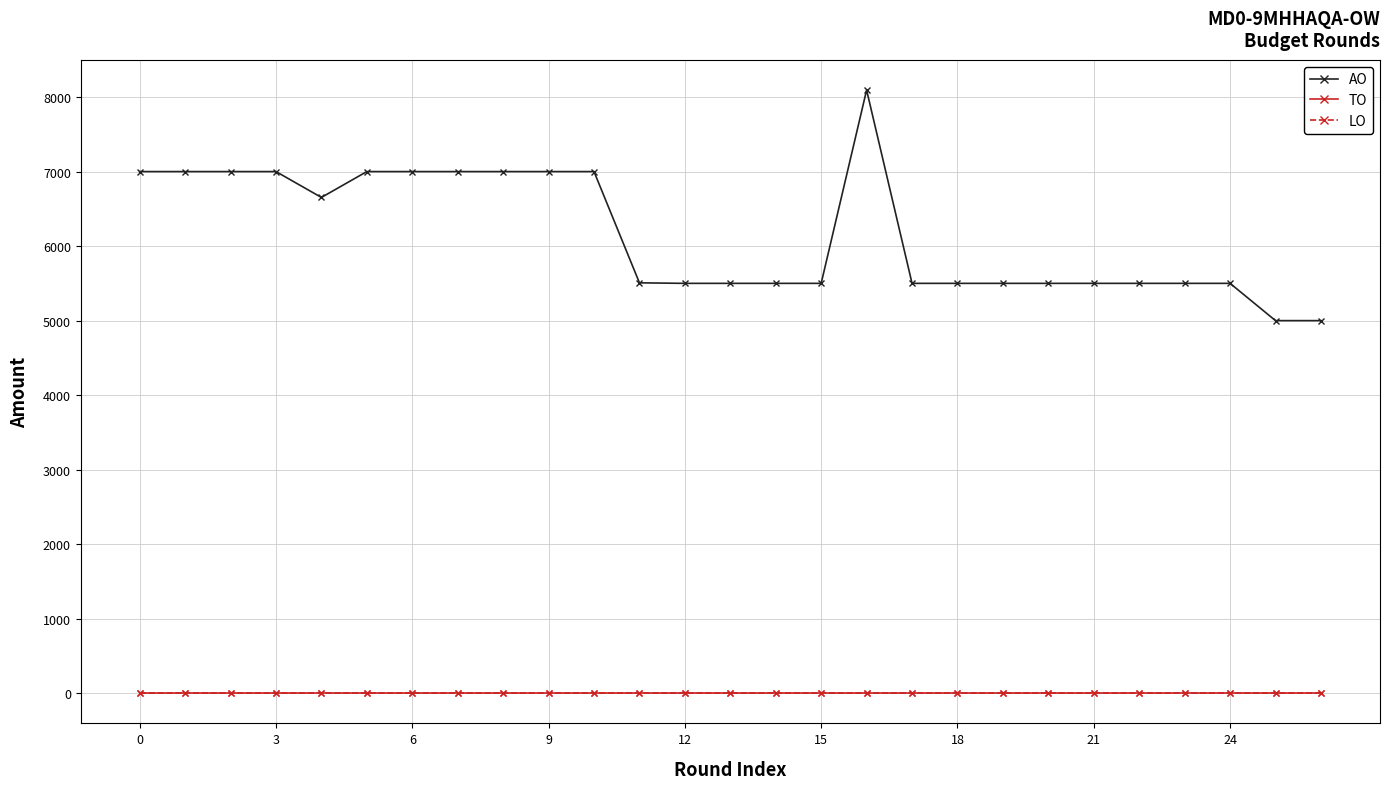

Does the chart have visible grid lines?

Yes